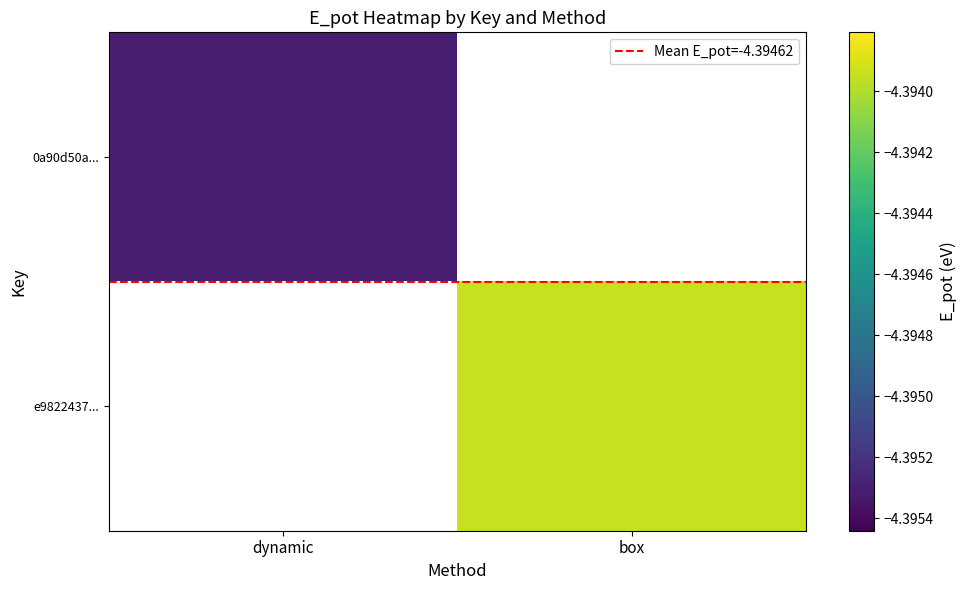

How many distinct data groups are displayed?

3